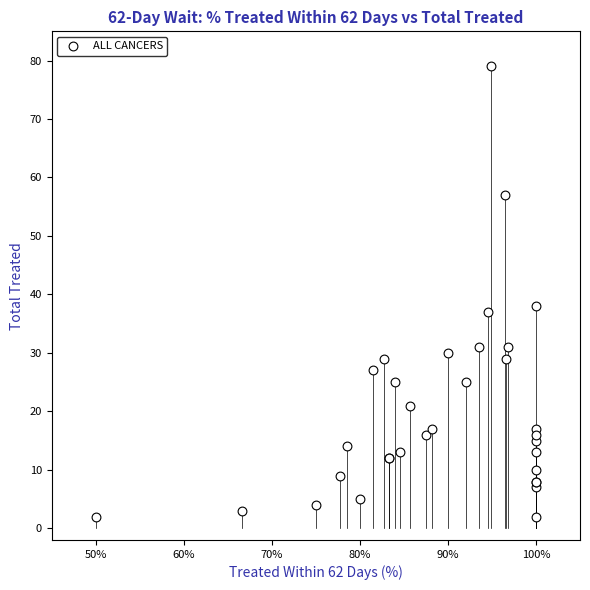

What Y value in the scatter plot is closest to 40?

38